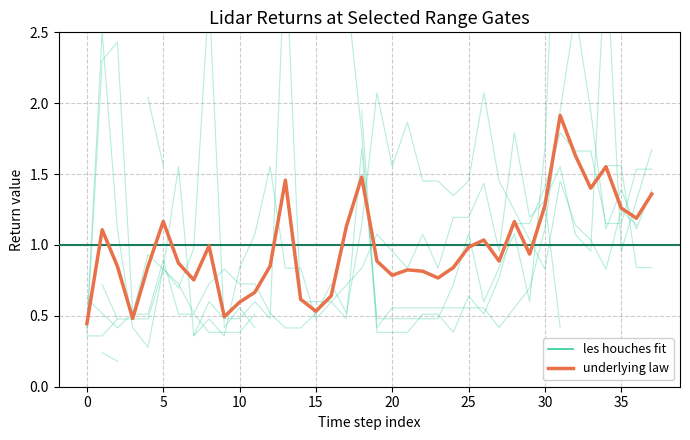

What is the value of the les houches fit point at the 29th from the left?

1.8